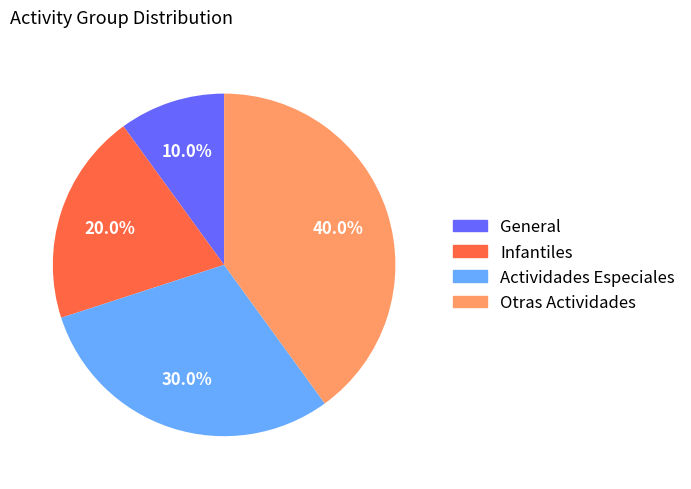

Is Actividades Especiales the majority of the pie?

No